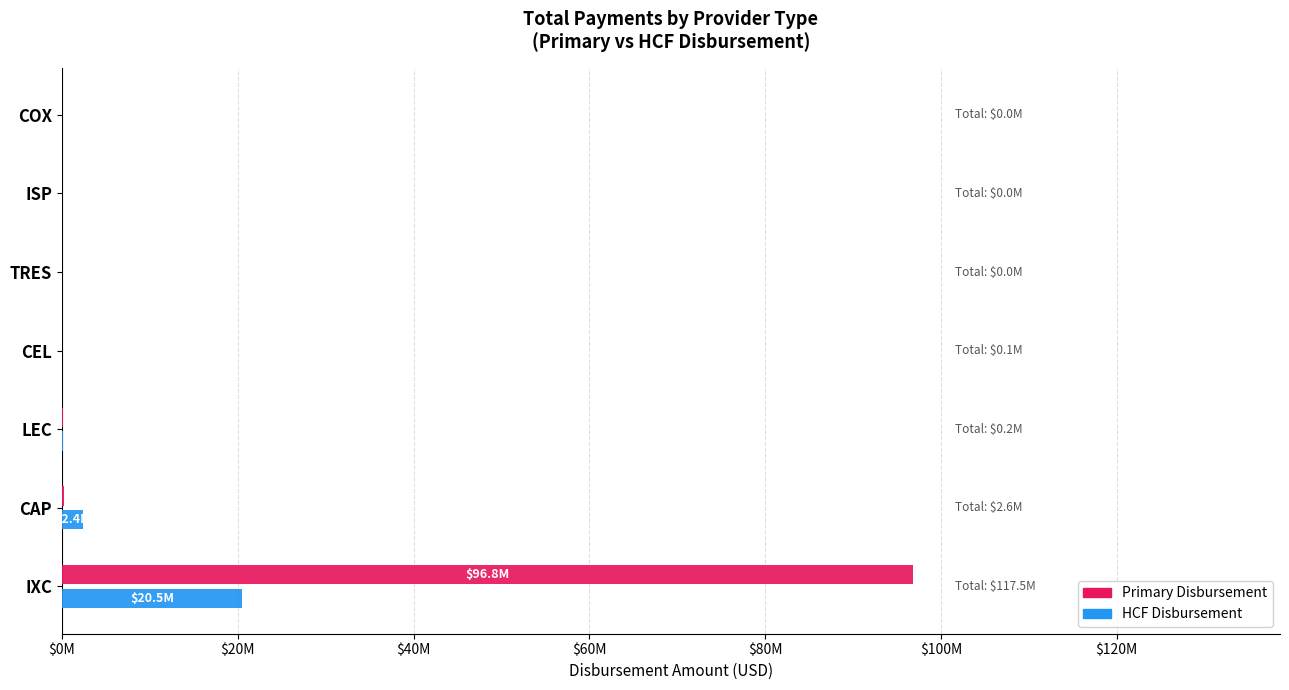

How many groups of bars are there?

7